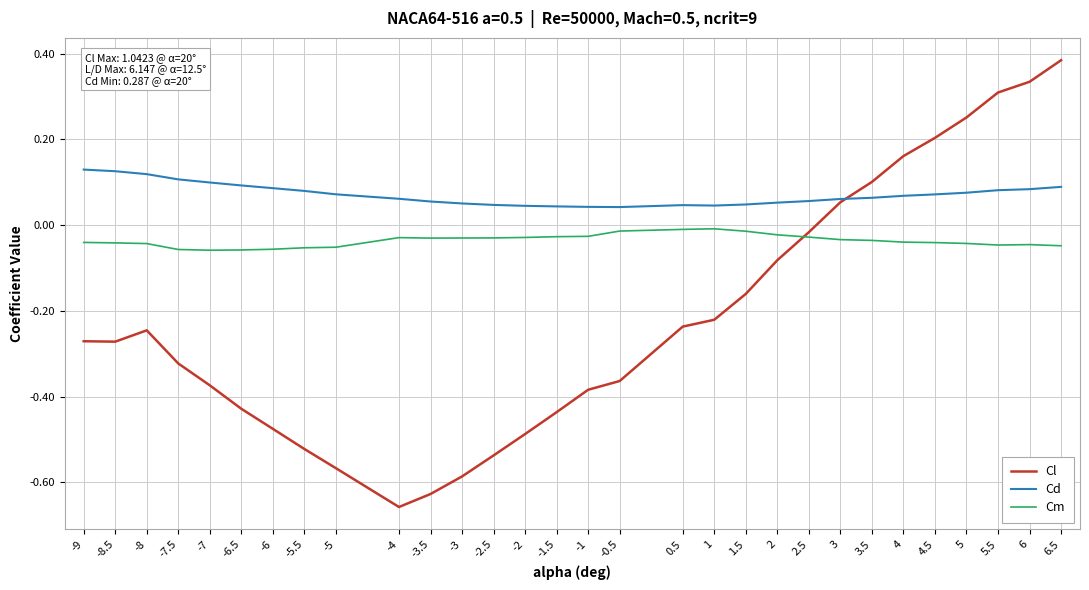

Which series has the widest spread of values?

Cl